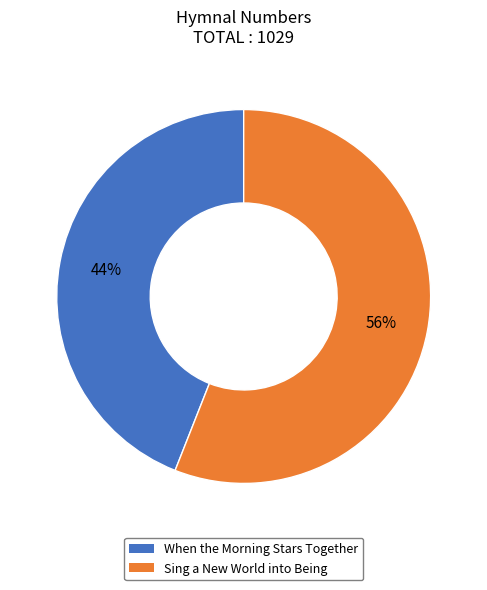

Is there any slice that represents more than half of the pie?

Yes